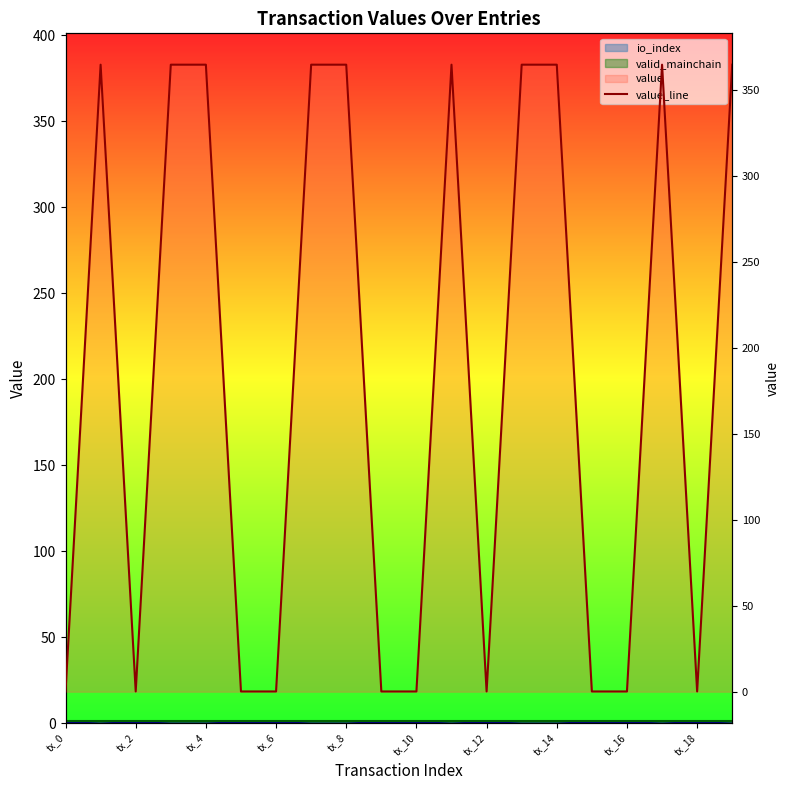

Does the chart have visible grid lines?

No